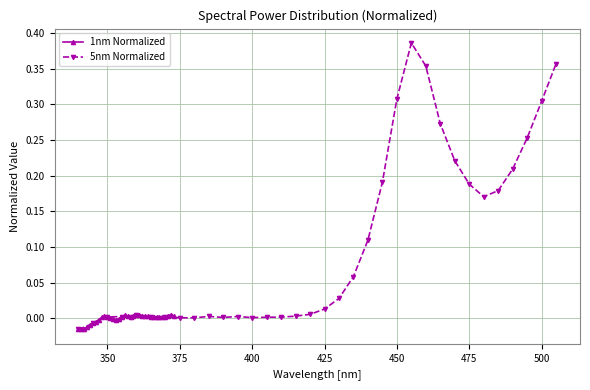

True or false: 1nm Normalized has a value of -0.0 at 375.

True